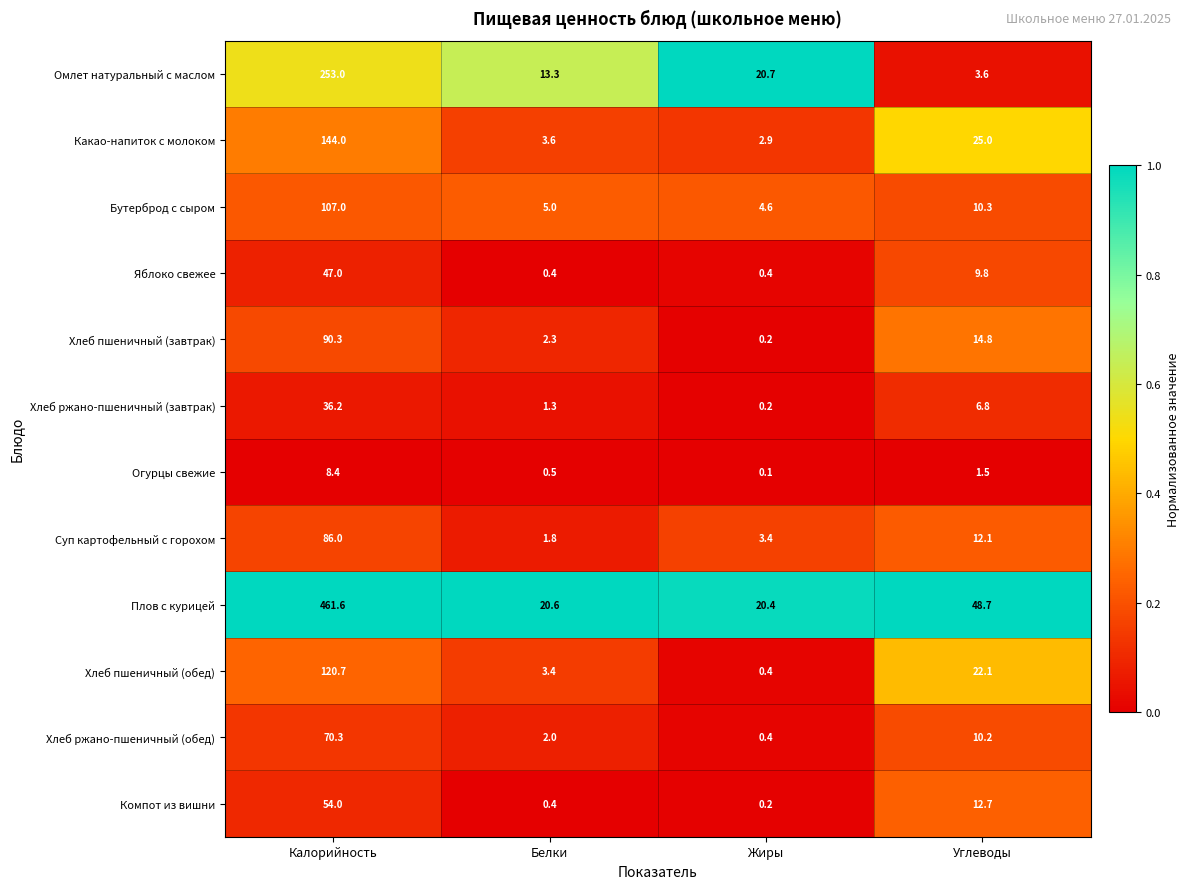

Is it true that Хлеб ржано-пшеничный (обед) equals 17.5 at Калорийность?

False